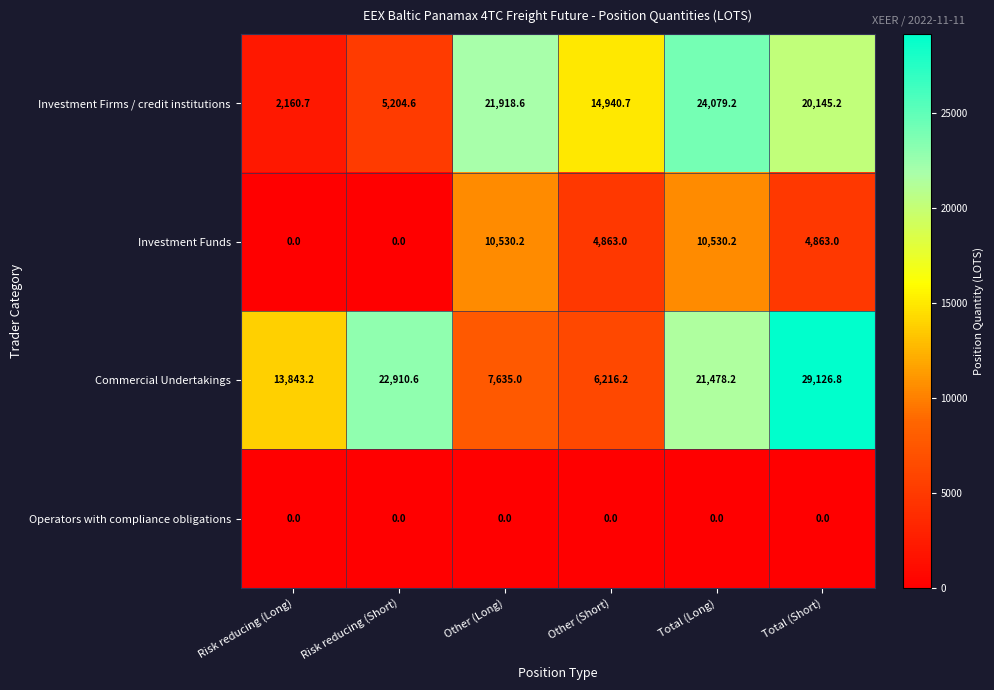

Which series changed the most between Risk reducing (Long) and Other (Long)?

Investment Firms / credit institutions